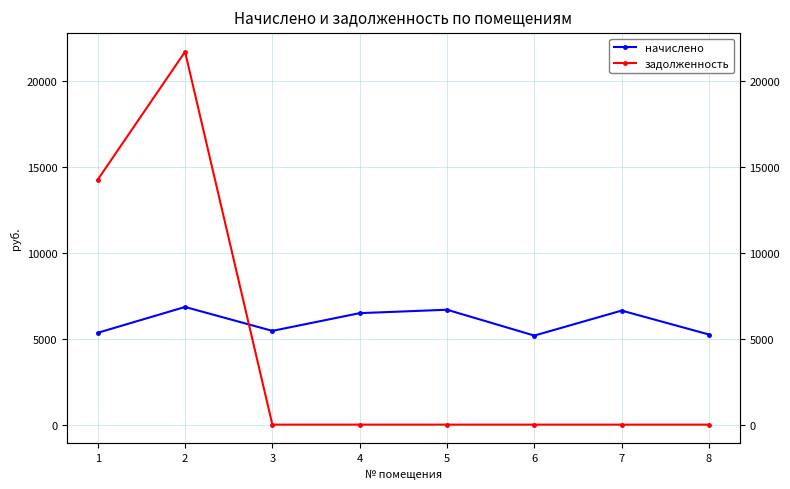

Which series has the largest range (max minus min)?

задолженность